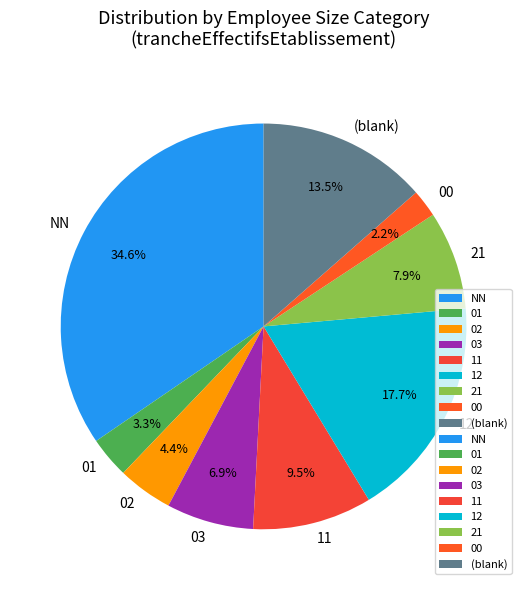

Does 02 account for over 50% of the chart?

No